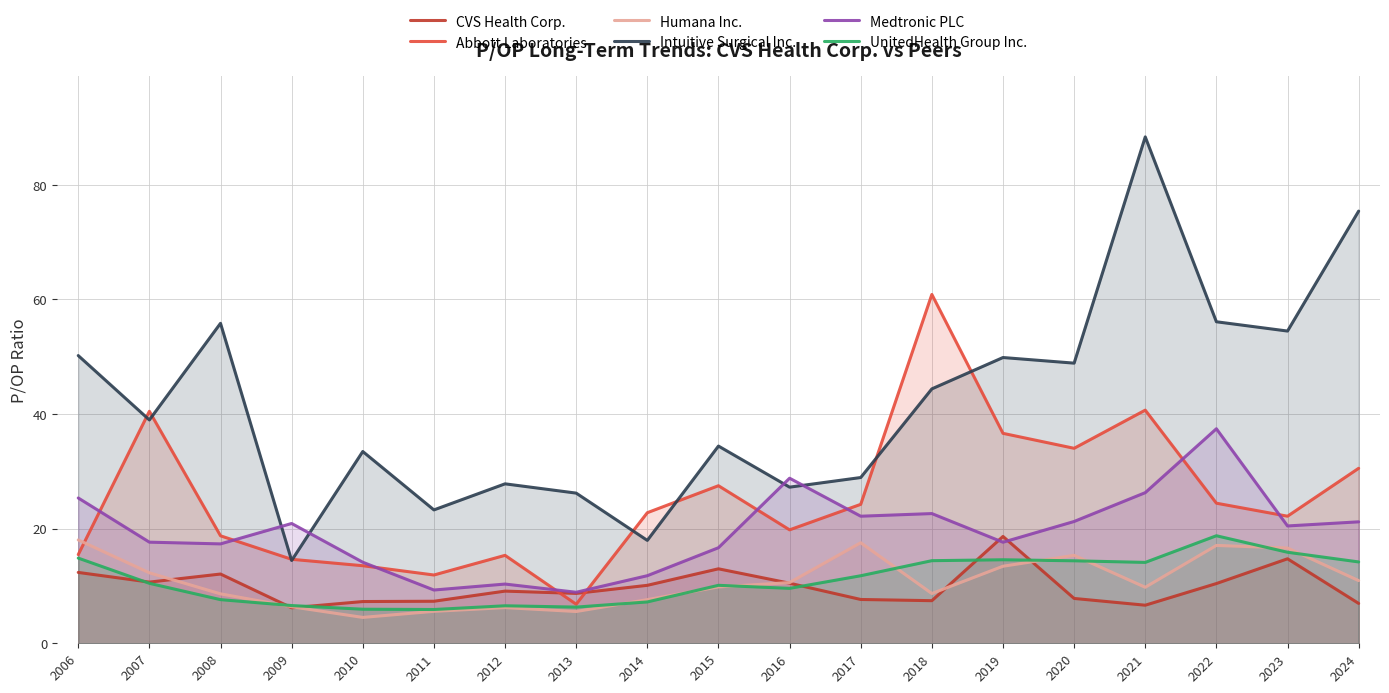

At which label is CVS Health Corp. closest to 12?

2008